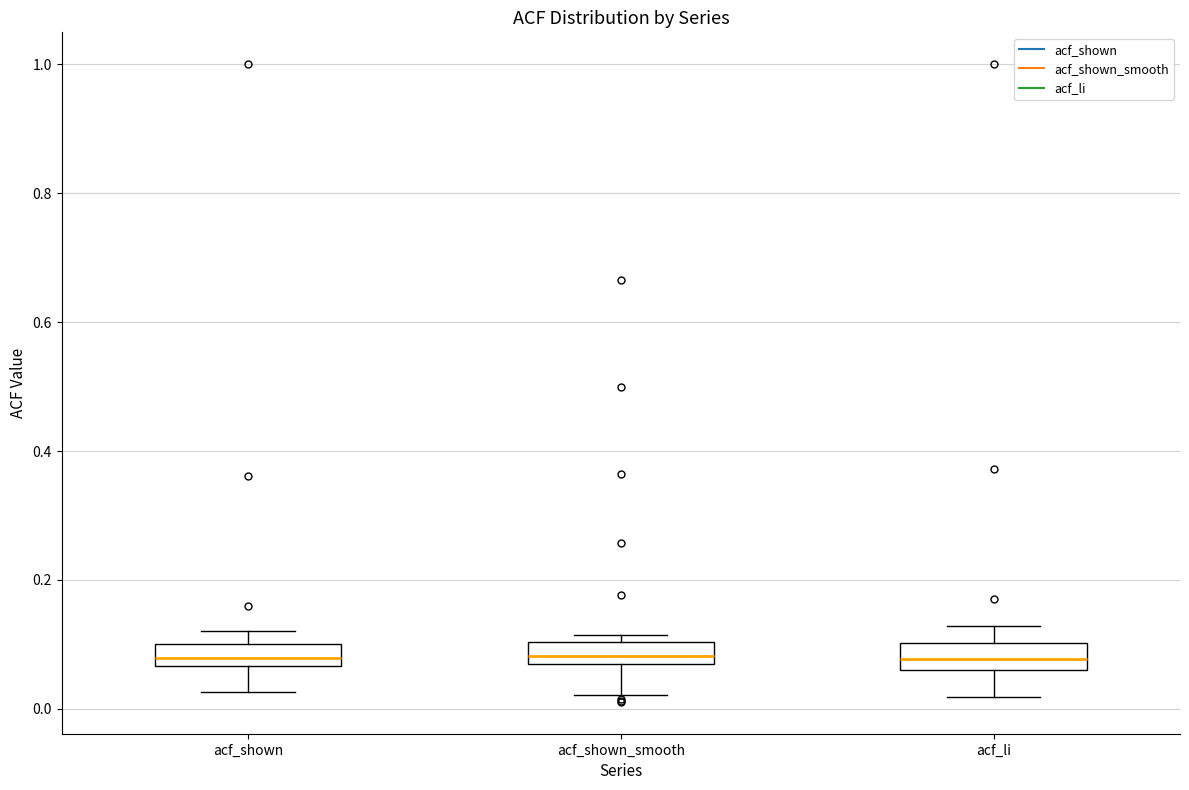

Where is the upper edge of the box for acf_shown_smooth on the y-axis? The values are not printed on the chart, so give them approximately, as read against the axis.

0.10